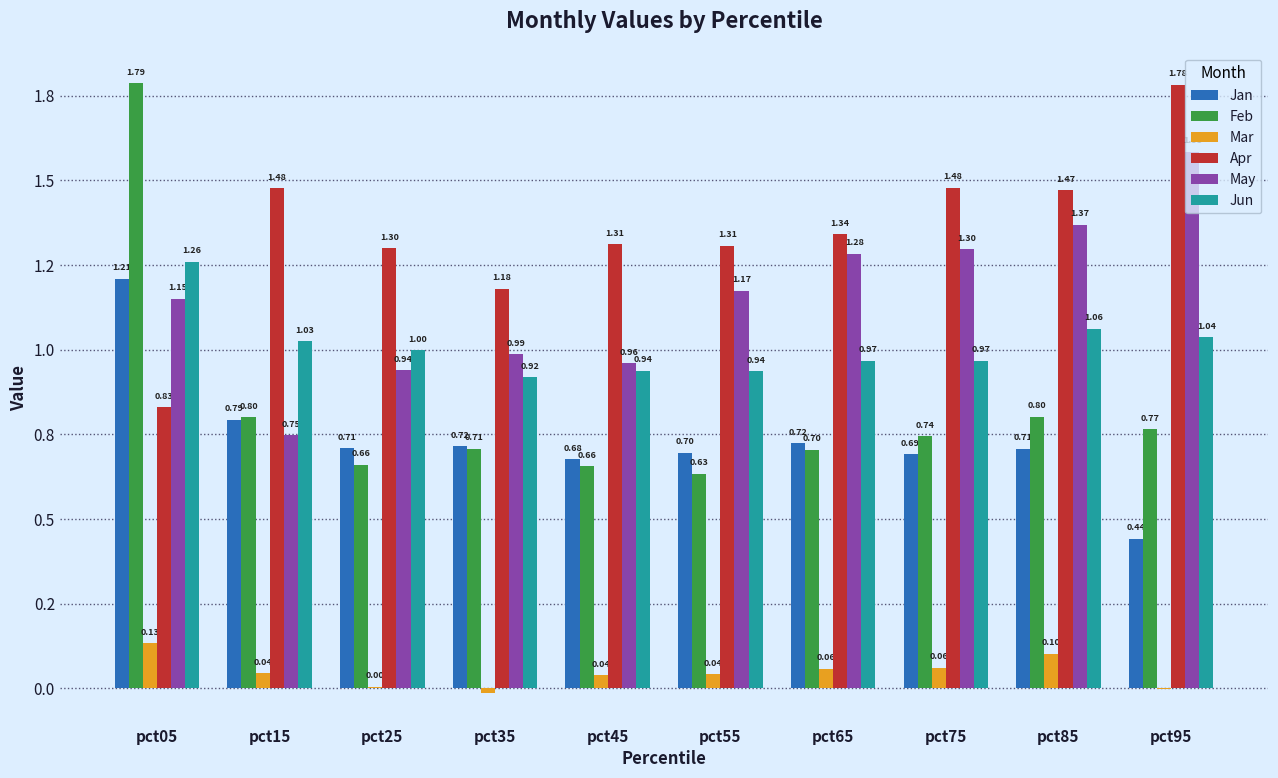

True or false: Apr has a value of 1.3 at pct45.

True